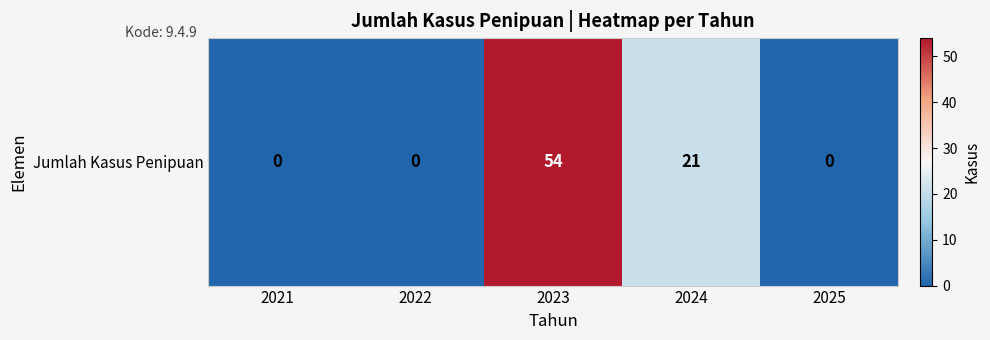

Which has a higher value, 2021 or 2024?

2024